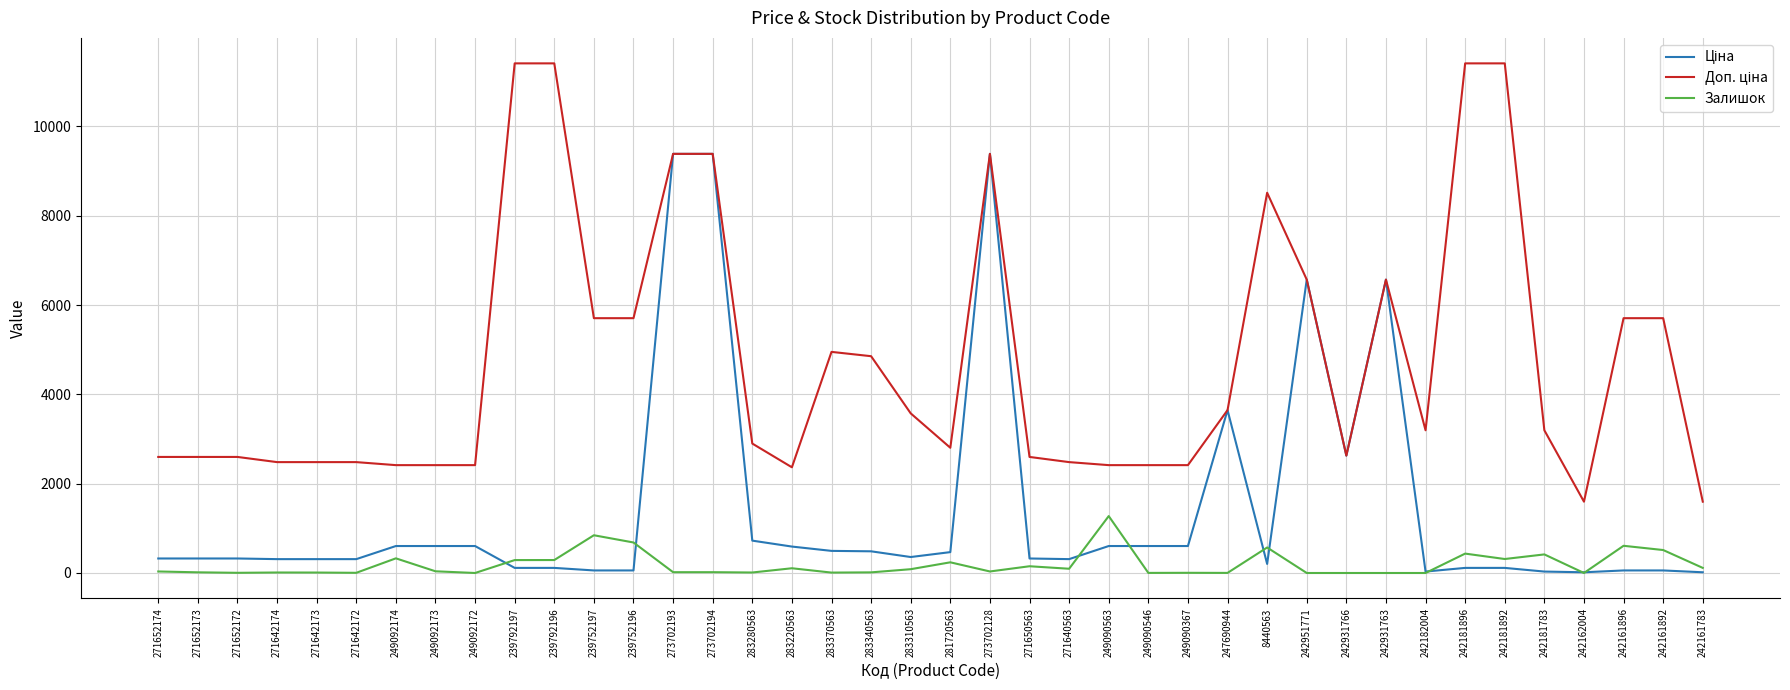

What is the total value across all series at 249092174?

3346.6